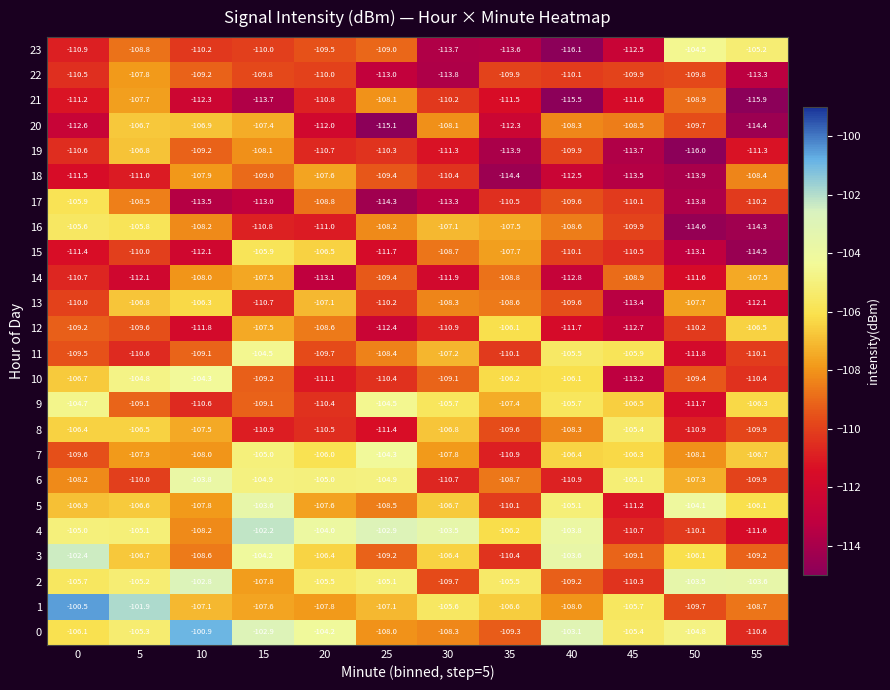

How many data points does each series have?

12